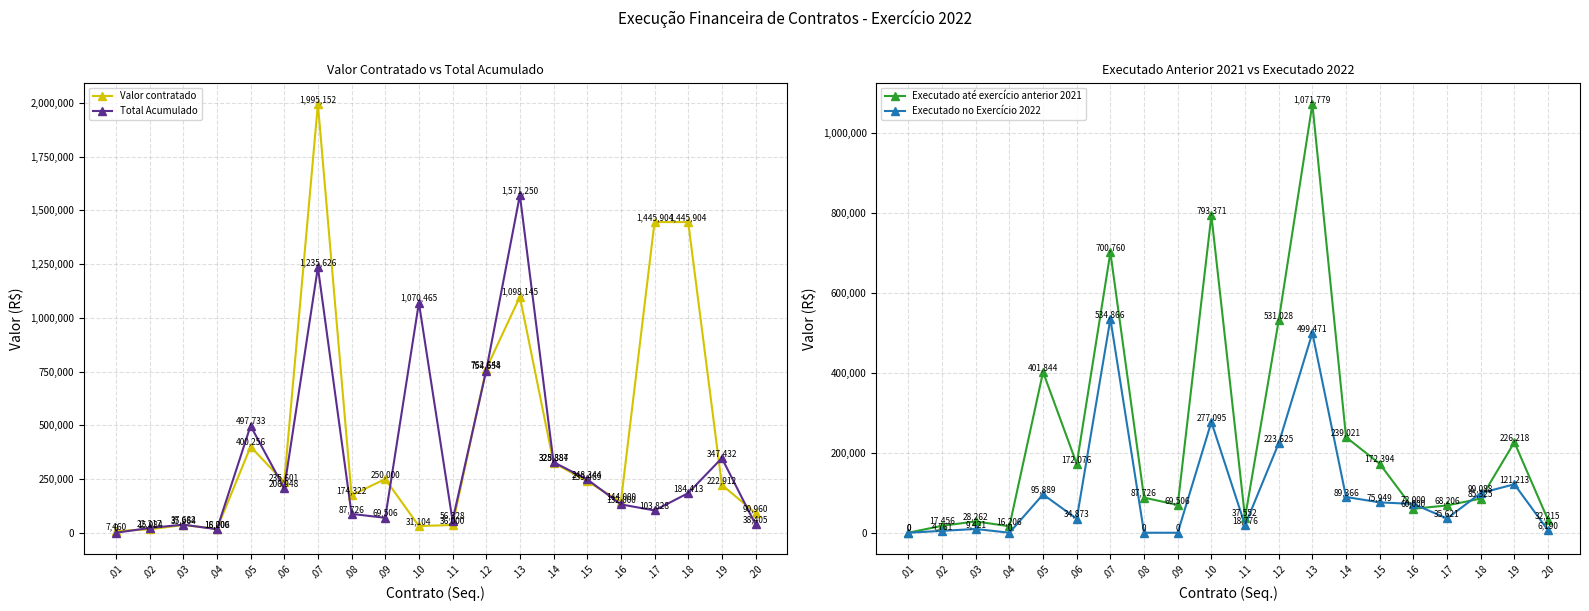

How many data points in Valor contratado are less than 235600?

10